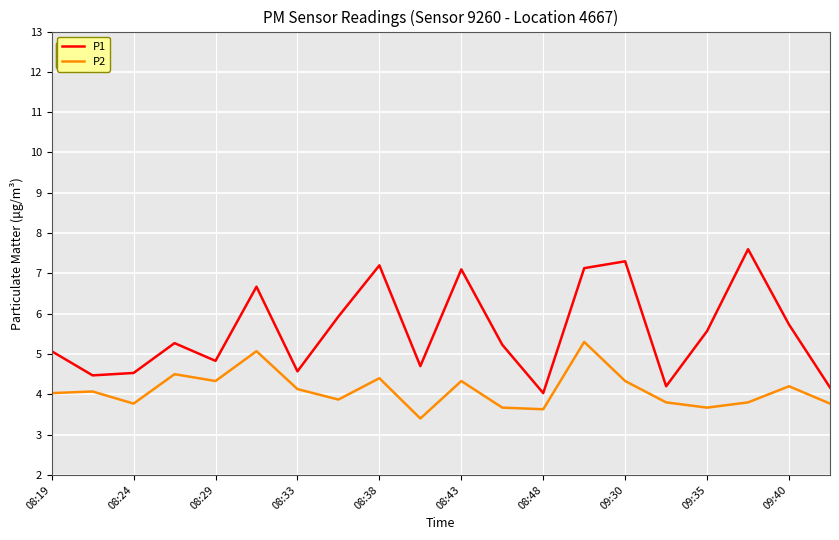

What are all the series names shown in the legend?

P1, P2